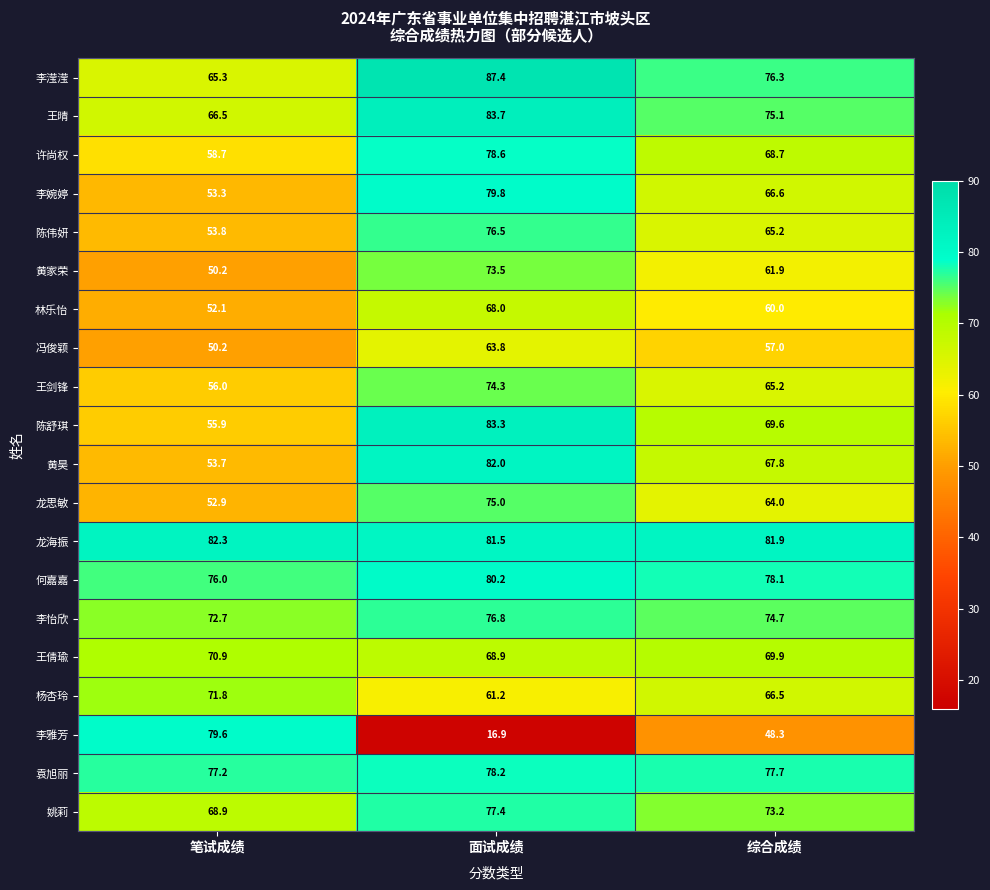

Which series has the largest range (max minus min)?

李雅芳